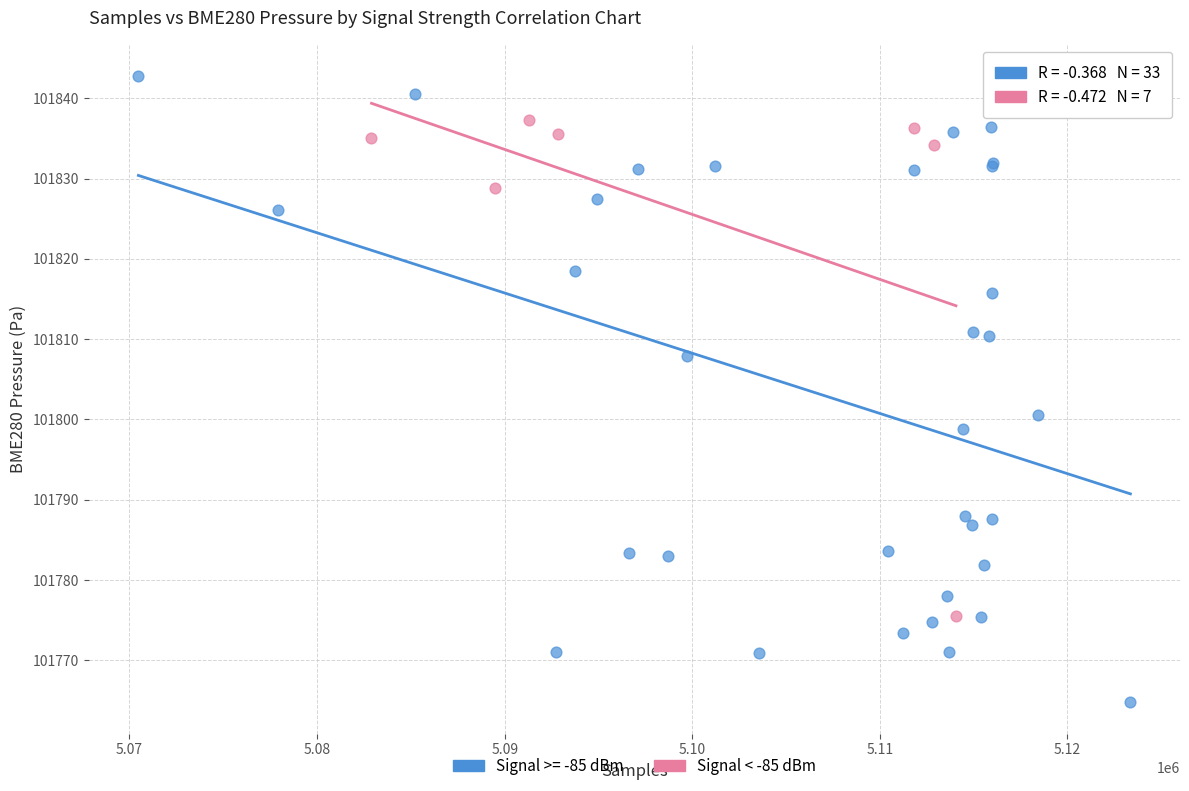

Which series reaches the minimum Y coordinate?

Signal >= -85 dBm